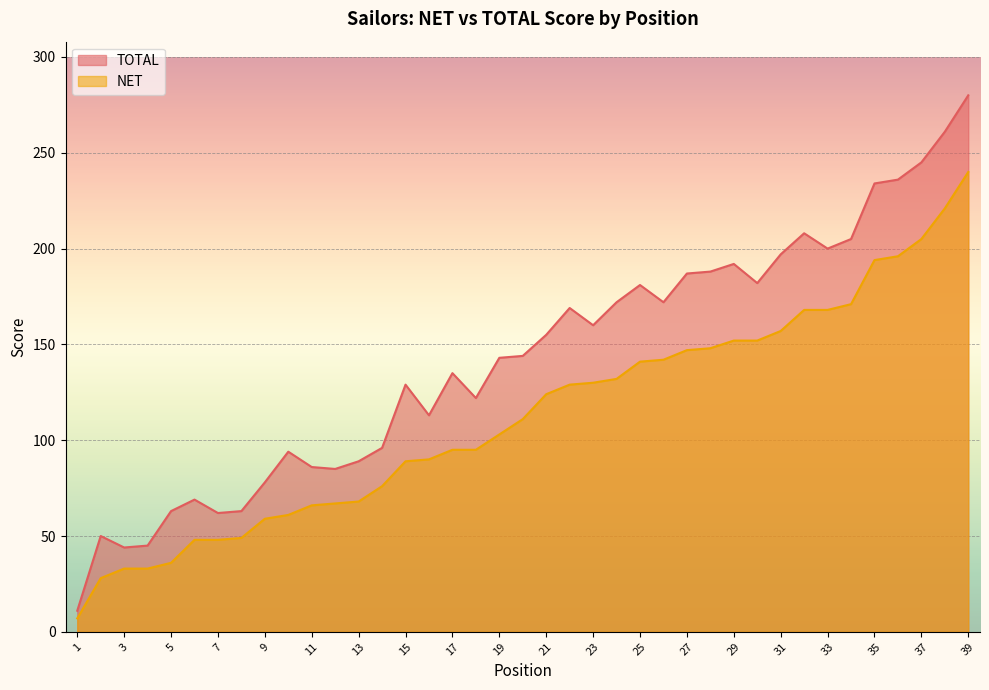

What is the total value across all series at 23?

290